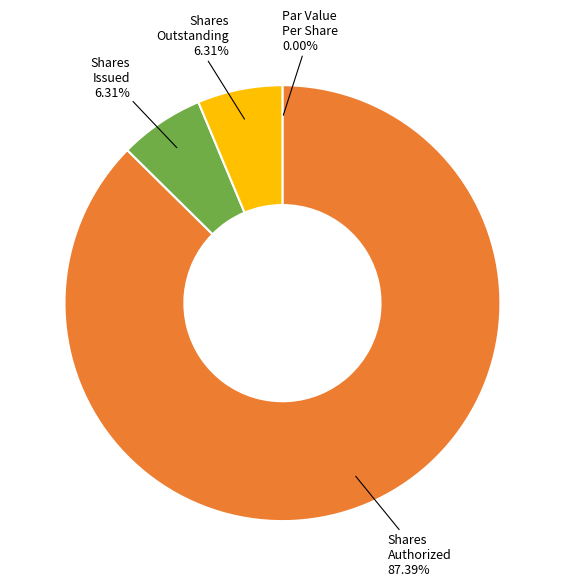

Does any single category account for the majority?

Yes